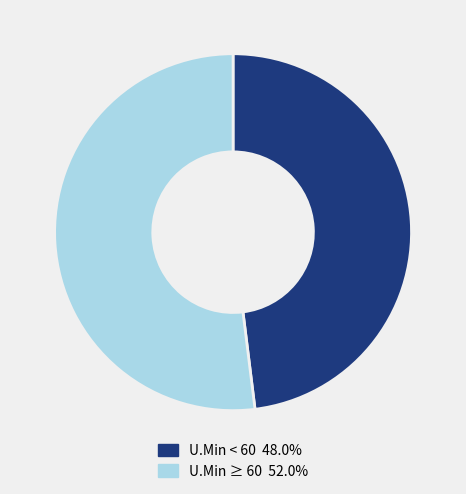

Do U.Min ≥ 60 52.0% and U.Min < 60 48.0% together represent more than half of the pie?

Yes